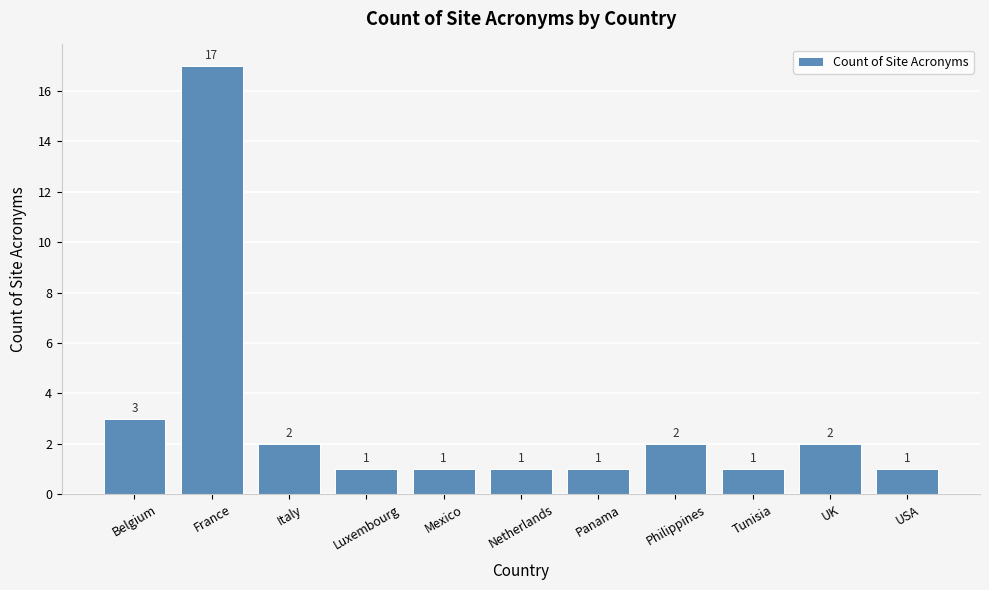

How many bars are there in total?

11